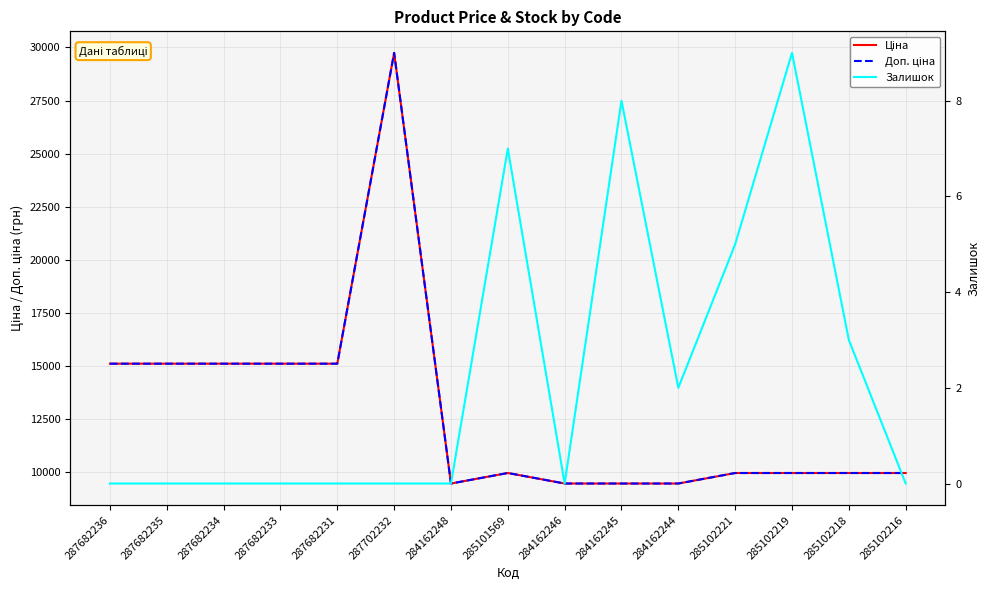

At which category is the sum across all series the highest?

287702232